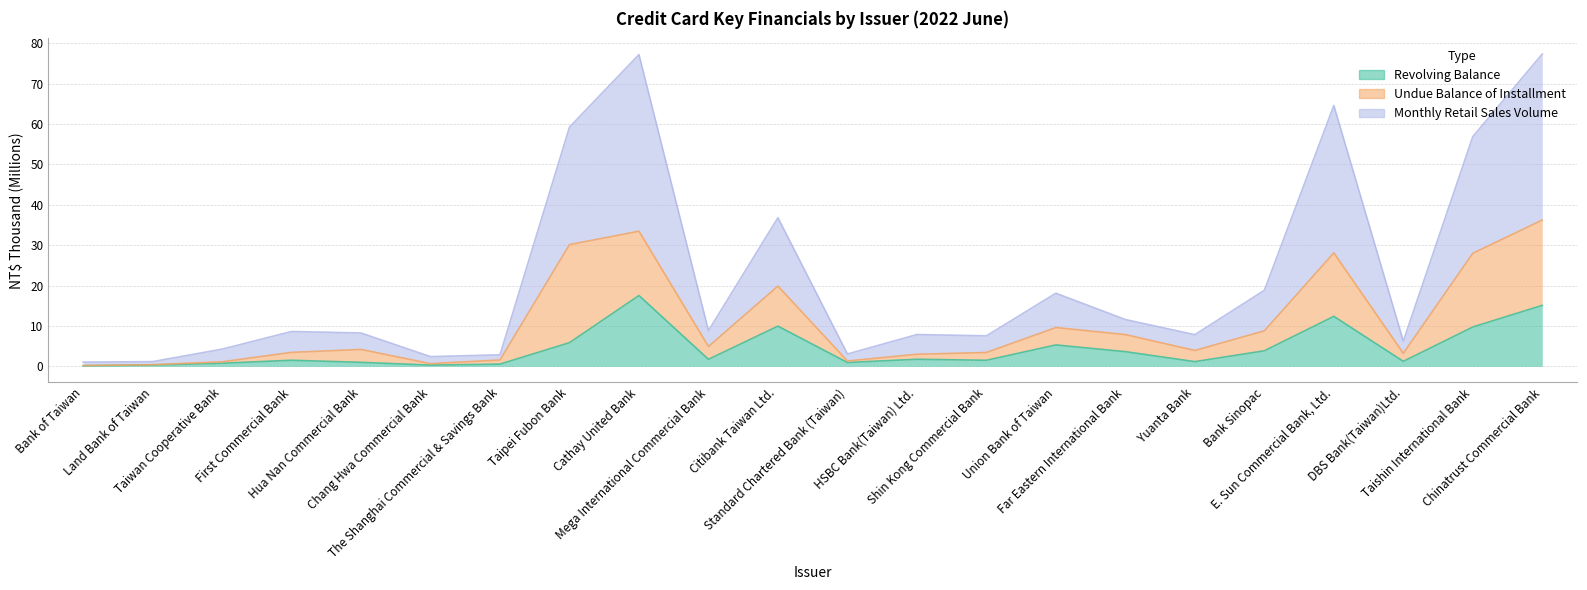

What is the sum of all Revolving Balance values?

96.4